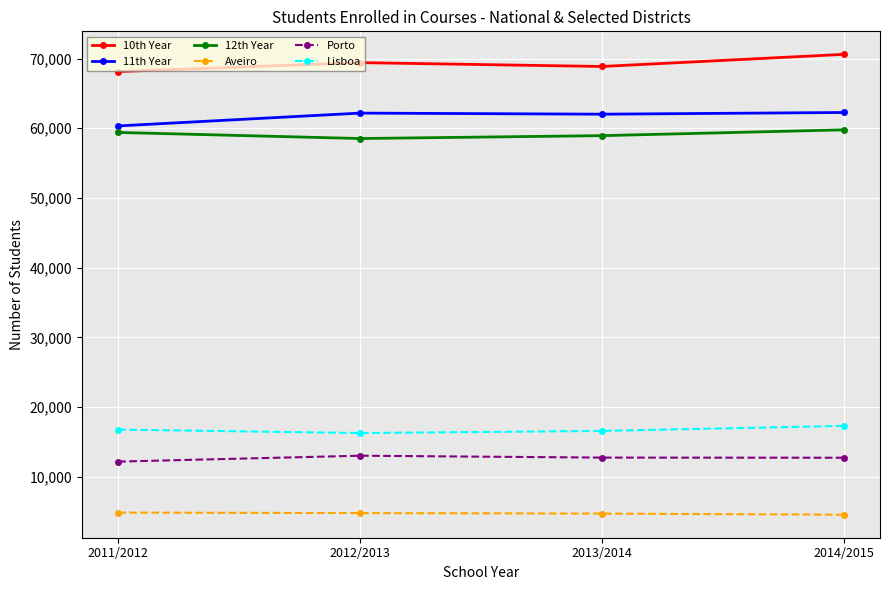

The Porto series shows 3173 at 2014/2015. True or false?

False